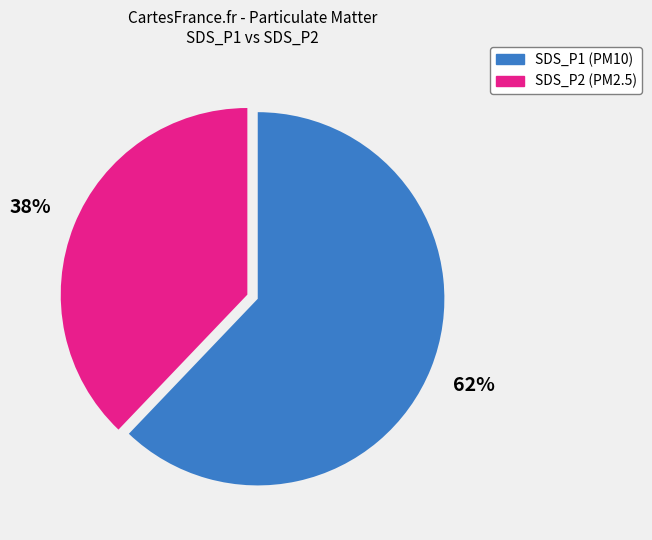

Does any single category account for the majority?

Yes